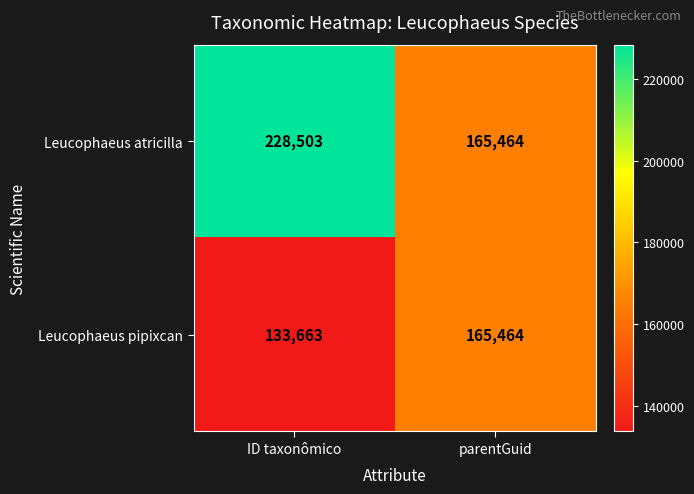

Reading right to left, what are all the values shown in this chart?

Leucophaeus atricilla: 165464	228503
Leucophaeus pipixcan: 165464	133663